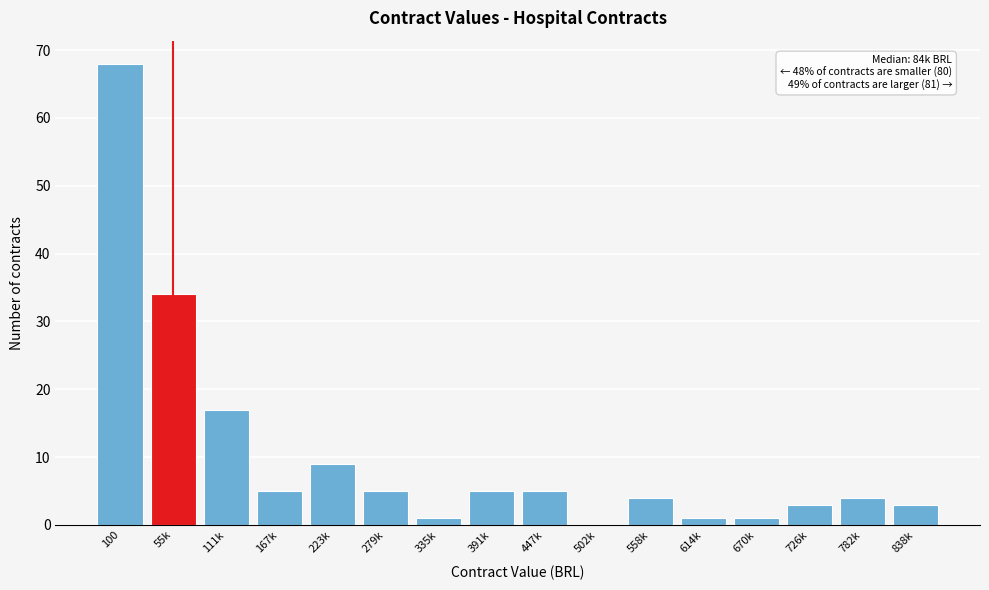

Reading right to left, what are all the values shown in this chart?

838k=3	782k=4	726k=3	670k=1	614k=1	558k=4	502k=0	447k=5	391k=5	335k=1	279k=5	223k=9	167k=5	111k=17	55k=34	100=68